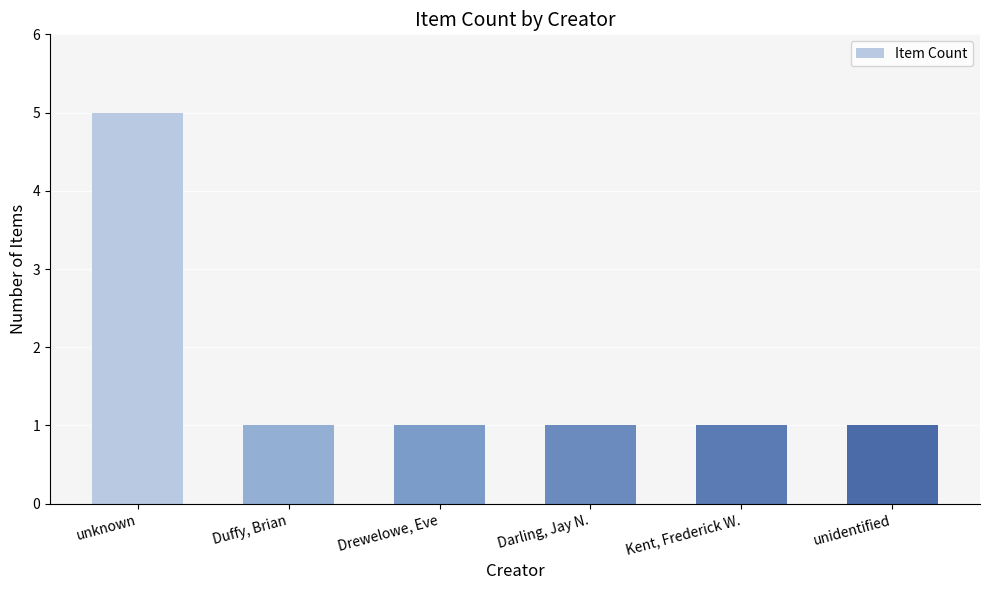

What is the greatest value displayed?

5